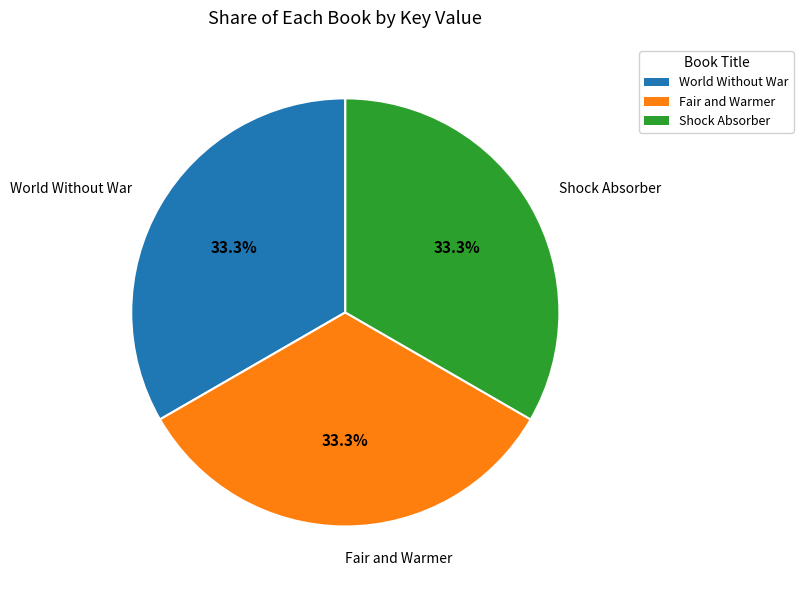

What is the ratio of the value at Shock Absorber to the value at World Without War?

1.0